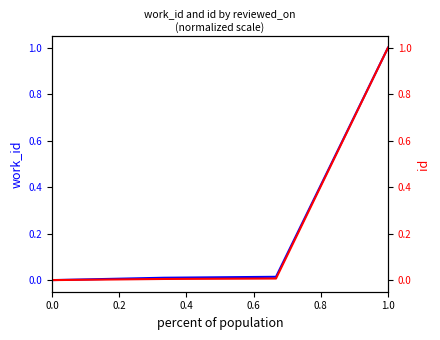

Is it true that id equals -0.7 at 0.0?

False